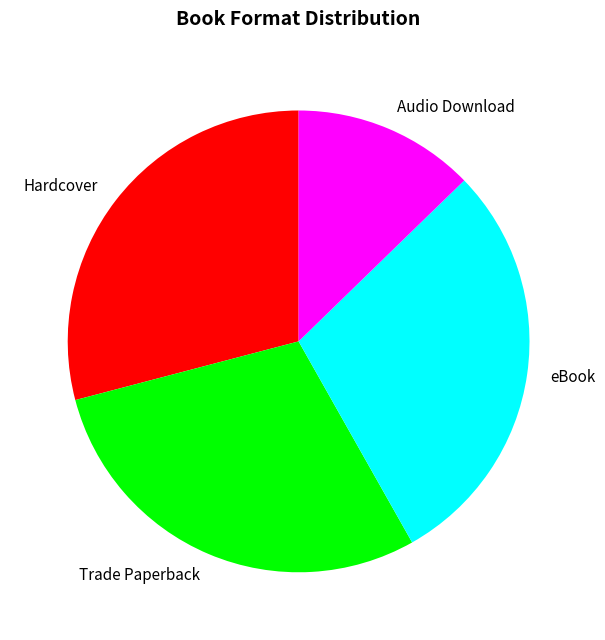

True or false: eBook accounts for 22% of the total.

False